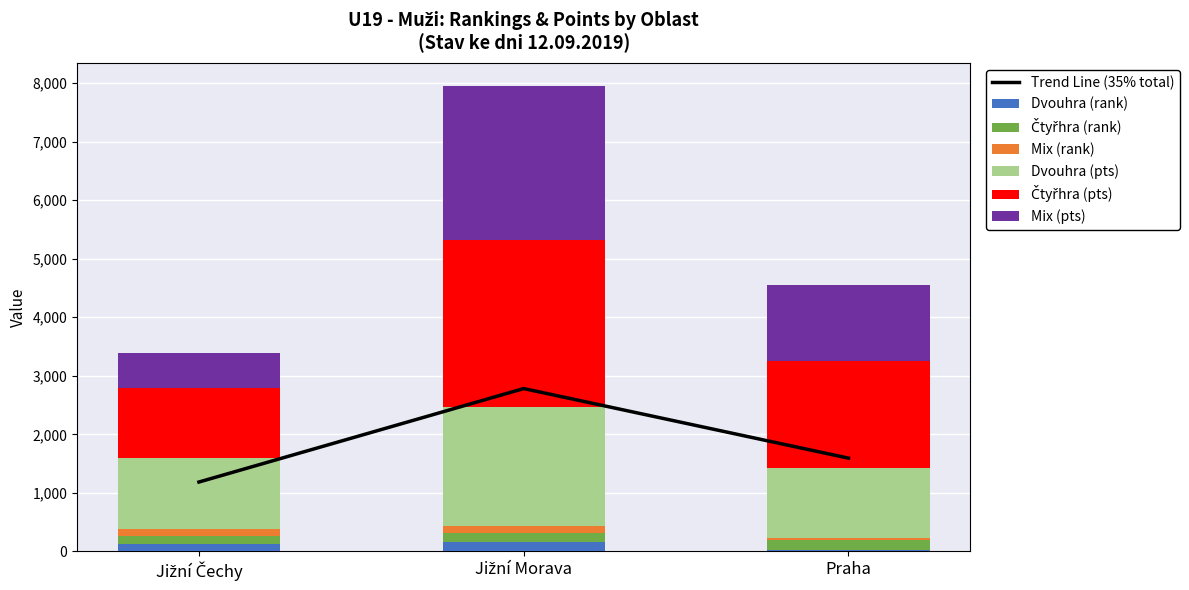

At Praha, list the series in order from smallest to largest.

Dvouhra (rank), Mix (rank), Čtyřhra (rank), Dvouhra (pts), Mix (pts), Čtyřhra (pts)